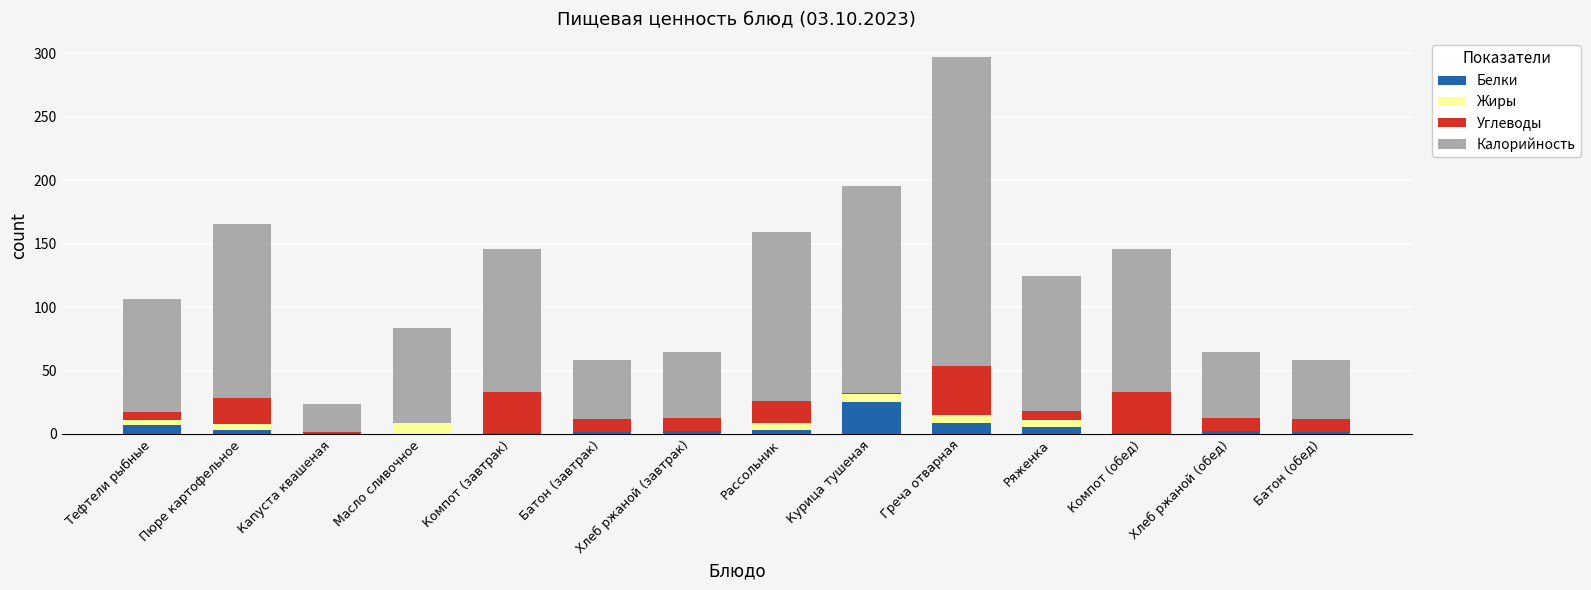

The value of Белки at Курица тушеная is 25.4. True or false?

True